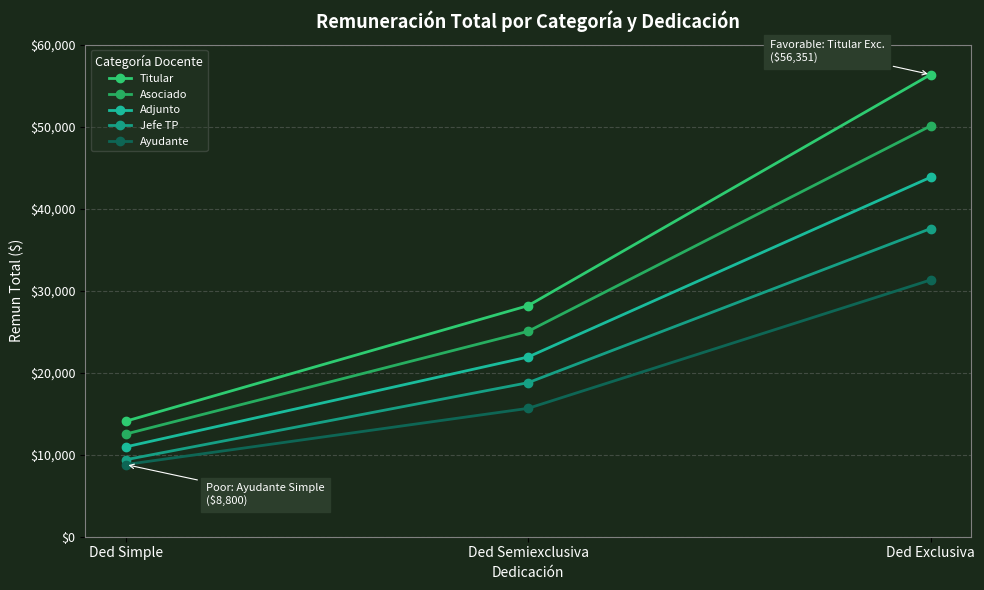

List the series in order of their overall mean, lowest first.

Ayudante, Jefe TP, Adjunto, Asociado, Titular